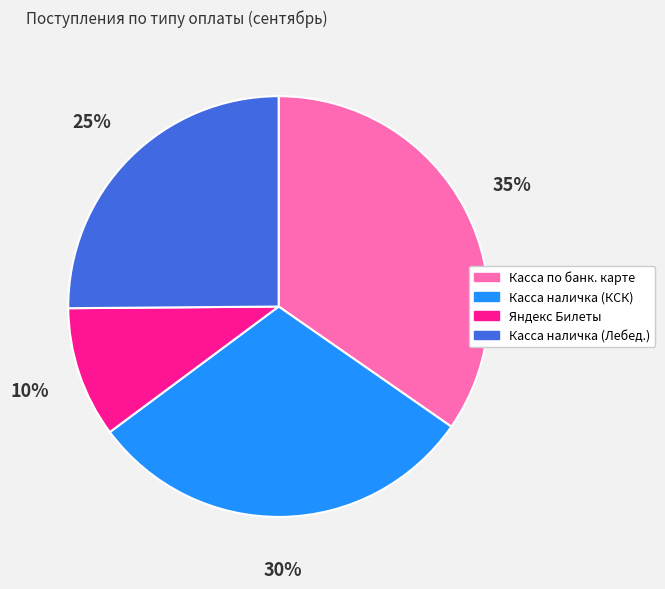

To the nearest percent, what percentage of the pie is Касса наличка (КСК)?

30%